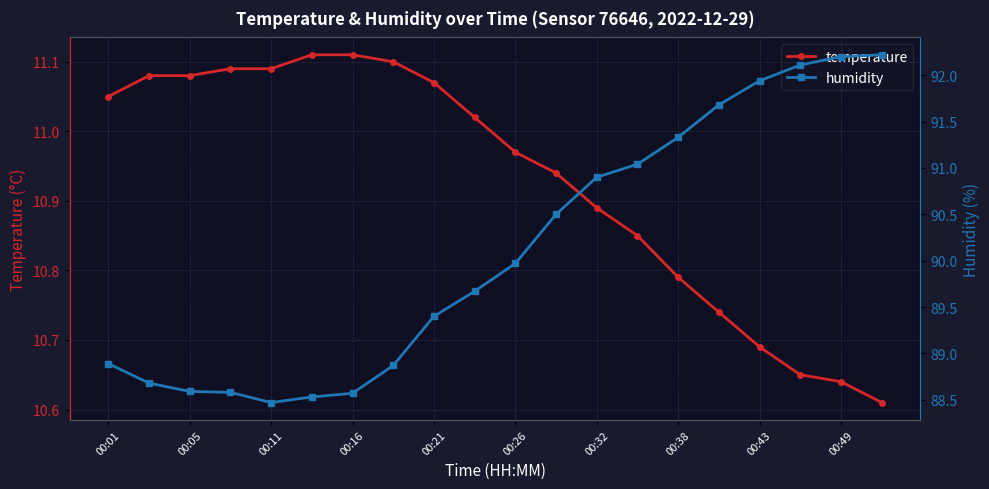

True or false: temperature has a value of 2.3 at 00:43.

False